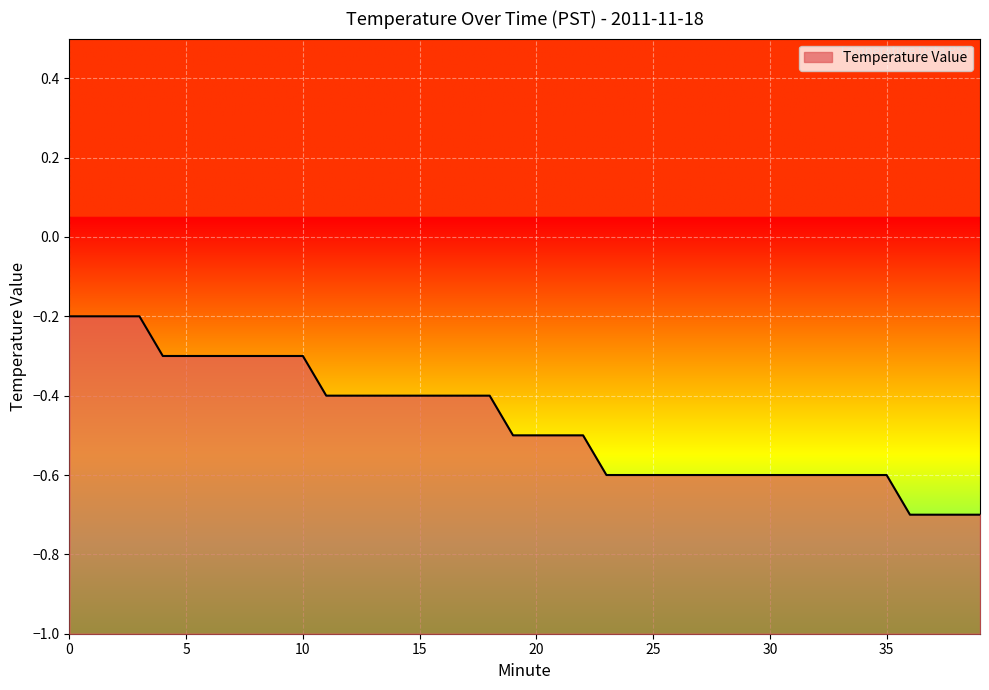

Reading left to right, what are all the values shown in this chart?

-0.2	-0.2	-0.2	-0.2	-0.3	-0.3	-0.3	-0.3	-0.3	-0.3	-0.3	-0.4	-0.4	-0.4	-0.4	-0.4	-0.4	-0.4	-0.4	-0.5	-0.5	-0.5	-0.5	-0.6	-0.6	-0.6	-0.6	-0.6	-0.6	-0.6	-0.6	-0.6	-0.6	-0.6	-0.6	-0.6	-0.7	-0.7	-0.7	-0.7